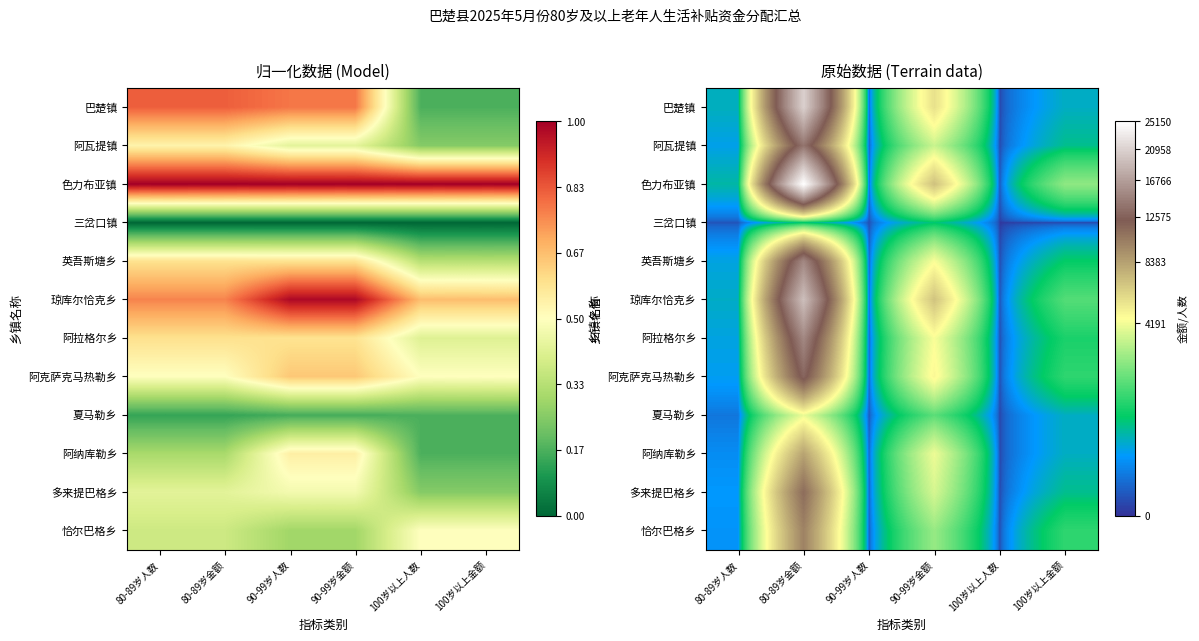

True or false: 恰尔巴格乡 has a value of 9900 at 80-89岁金额.

True